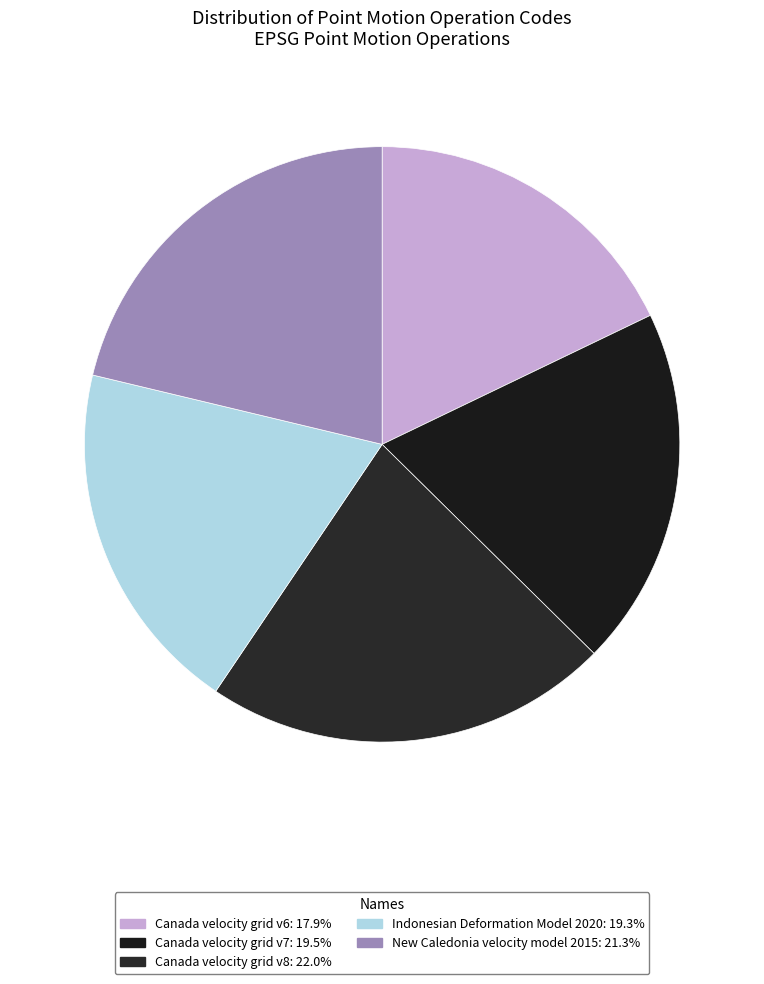

What is the largest slice in the pie chart?

Canada velocity grid v8